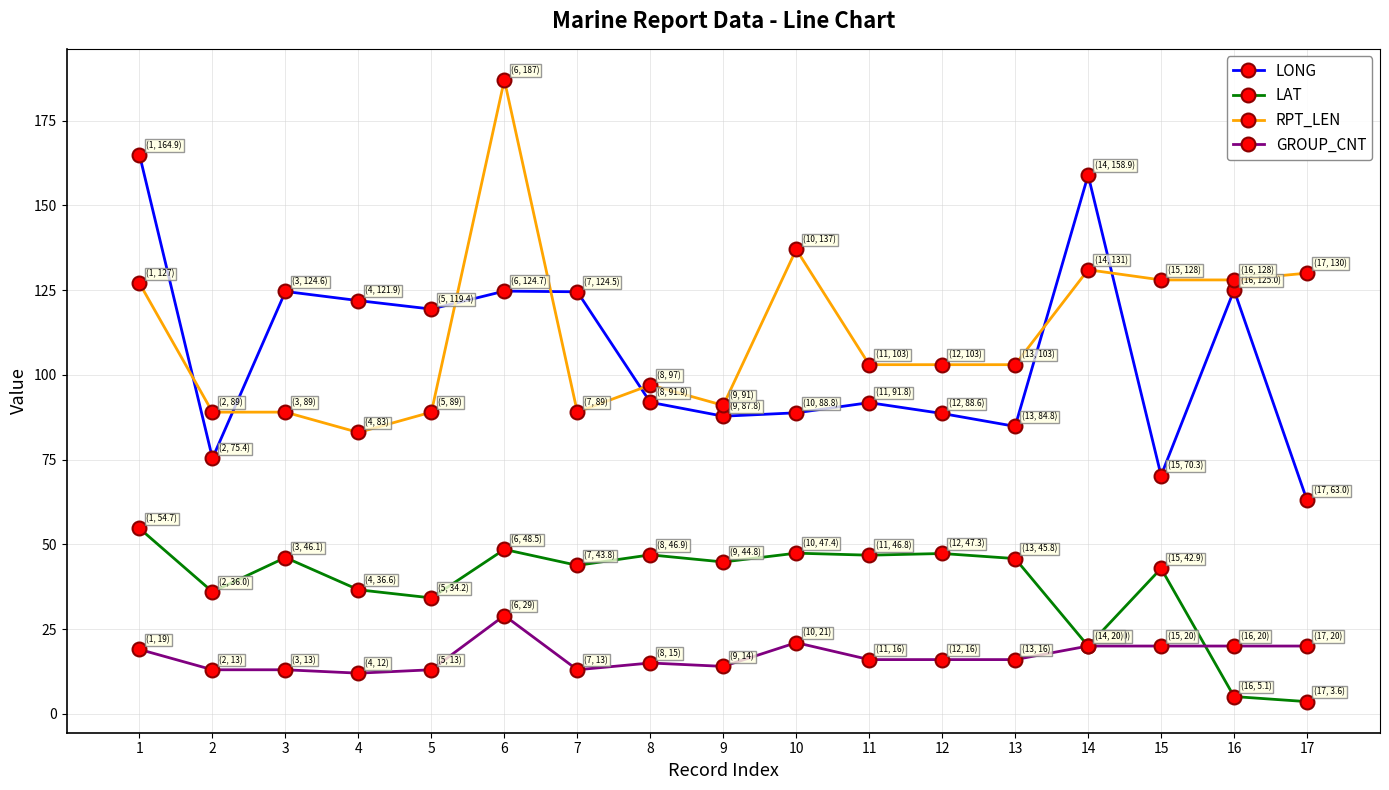

Where is RPT_LEN nearest to the value 135?

10